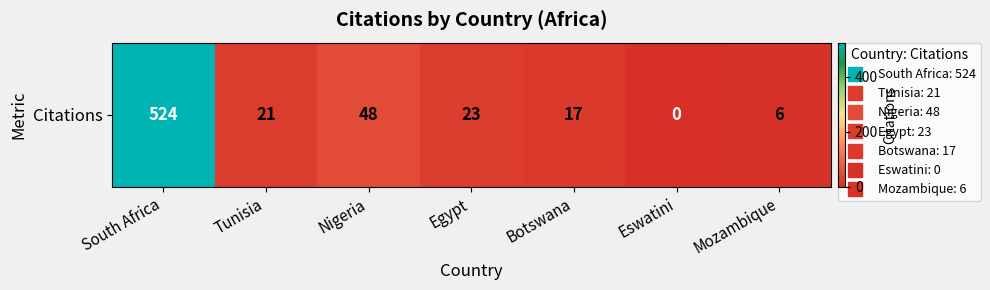

Rank the categories by value from lowest to highest.

Eswatini, Mozambique, Botswana, Tunisia, Egypt, Nigeria, South Africa